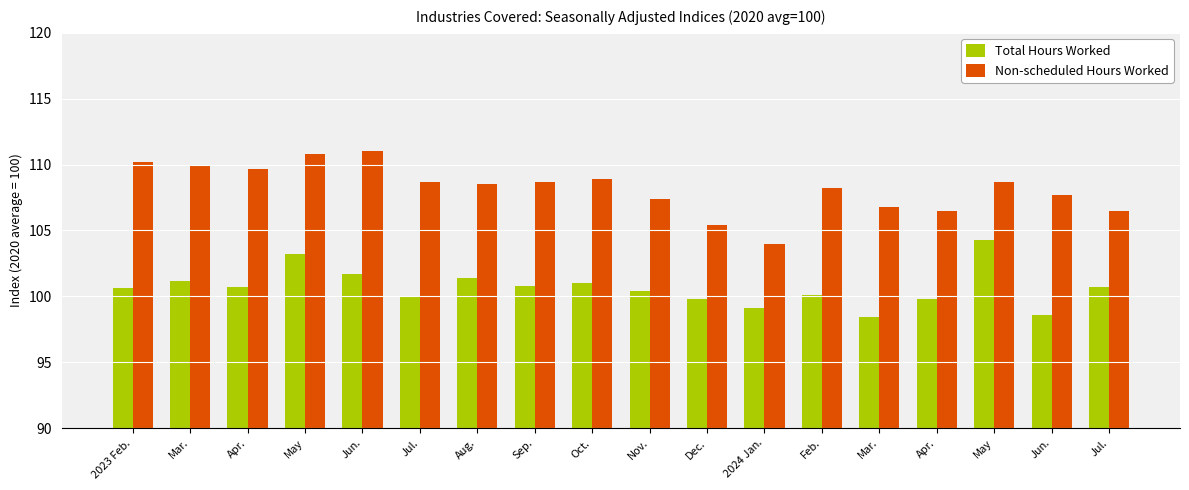

How many series are shown in this chart?

2